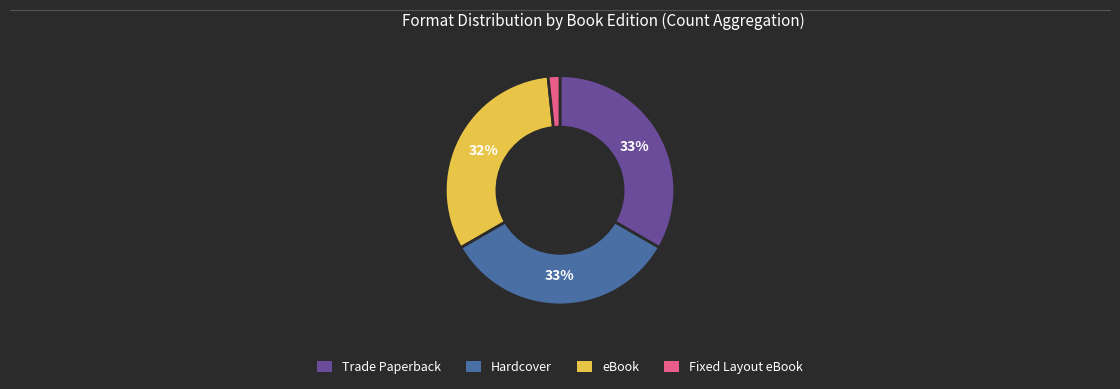

Do eBook and Fixed Layout eBook together represent more than half of the pie?

No